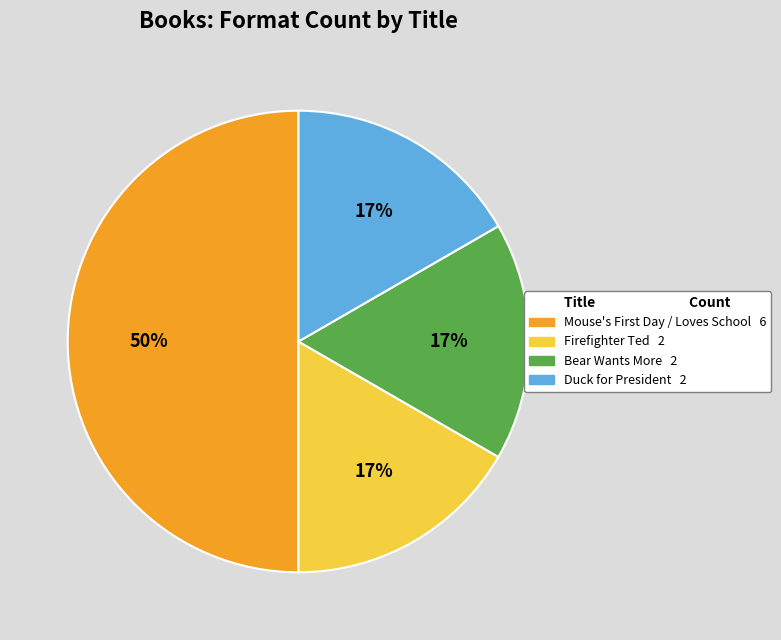

To the nearest percent, what is the average slice percentage?

25%